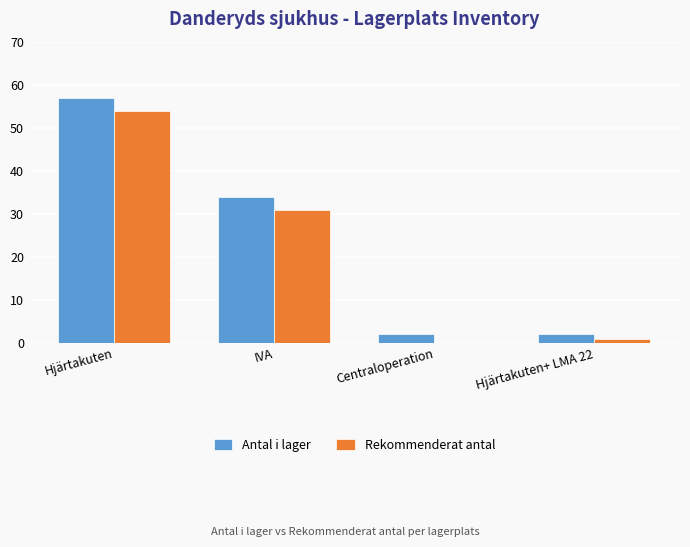

Where is Antal i lager nearest to the value 29?

IVA